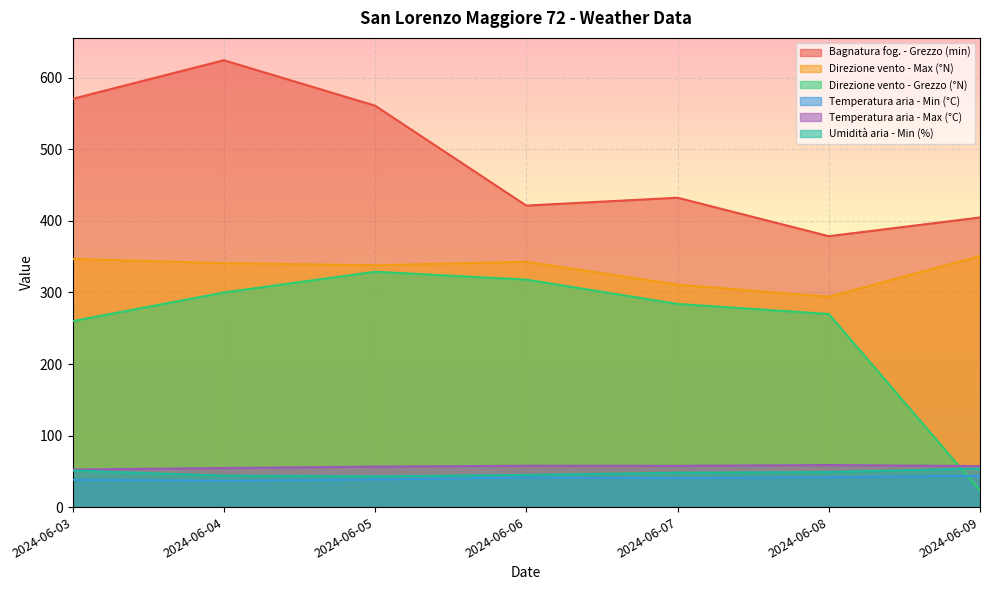

At which label is Direzione vento - Grezzo (°N) closest to 176?

2024-06-03